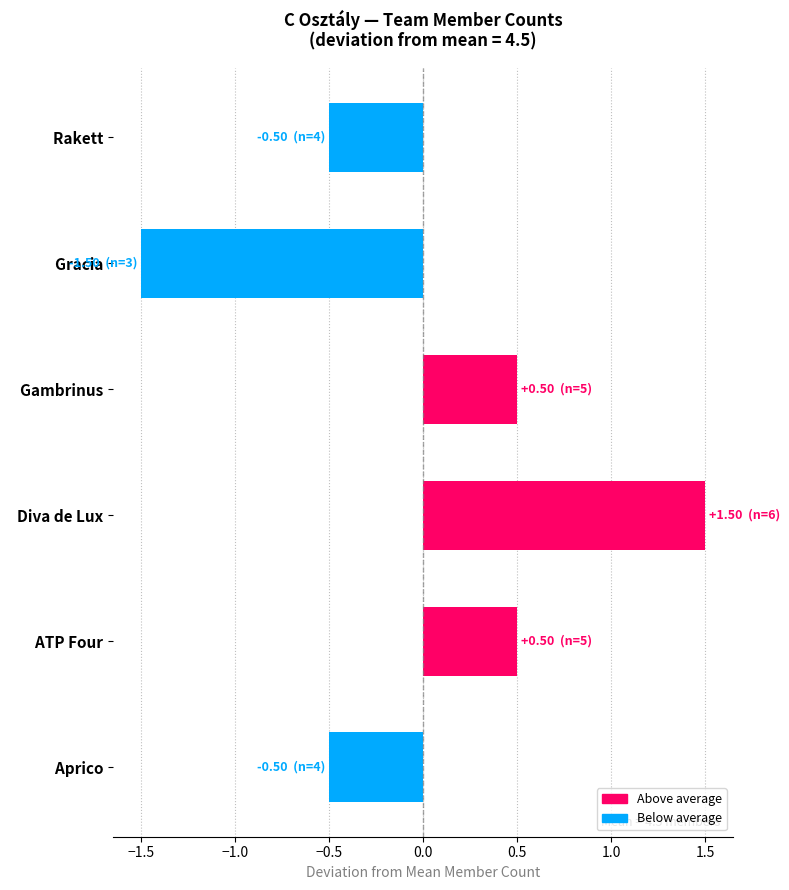

What is the change in value from   Diva de Lux to   Rakett?

-2.0